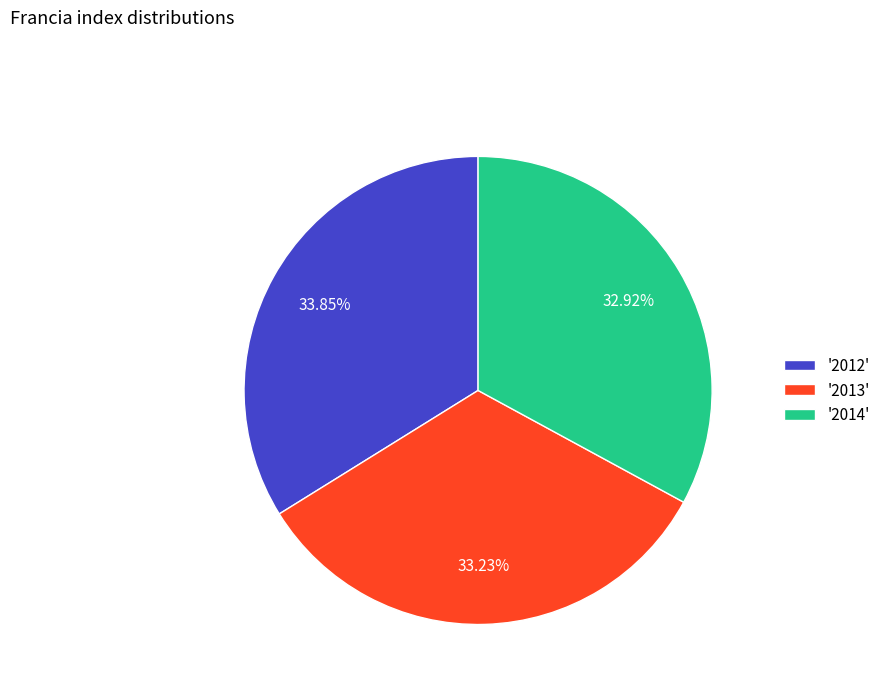

Which has a higher value, '2012' or '2013'?

'2012'